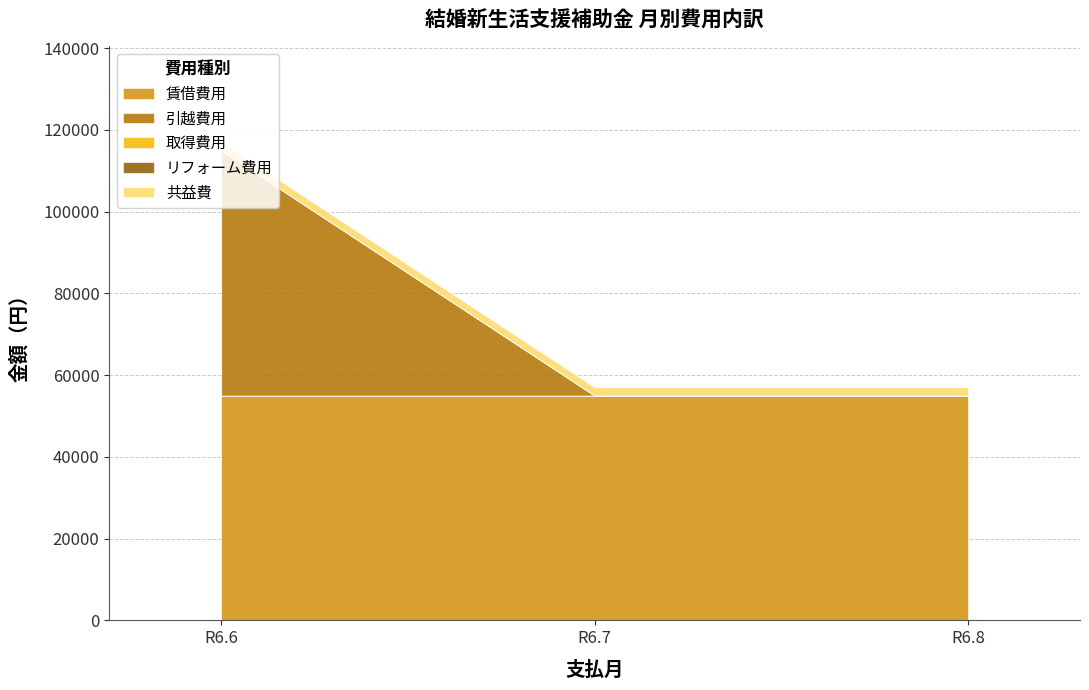

Between R6.7 and R6.8, which series saw the biggest shift?

賃借費用